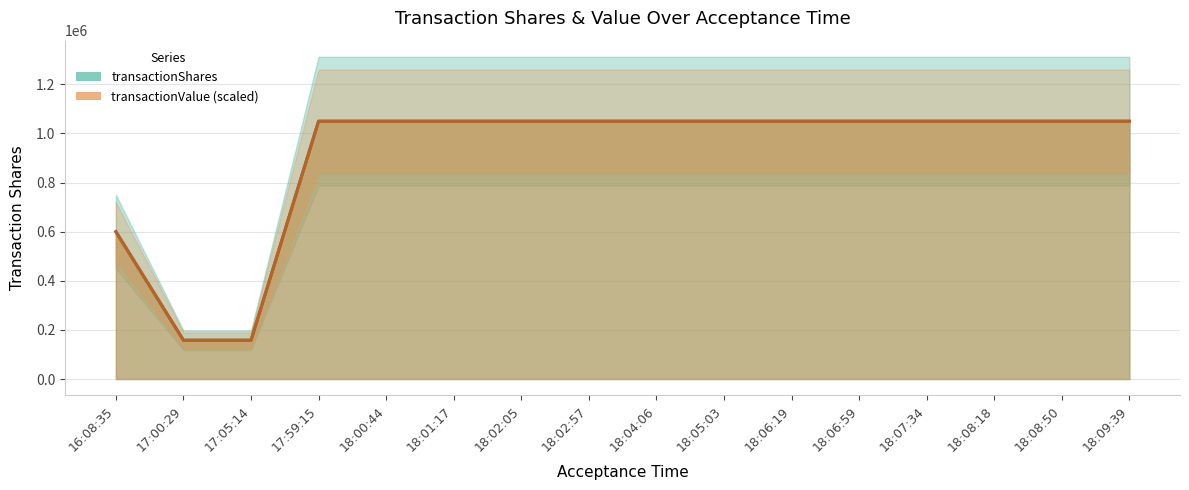

What is the approximate value of transactionValue at 17:05:14, to the nearest 50?

157900